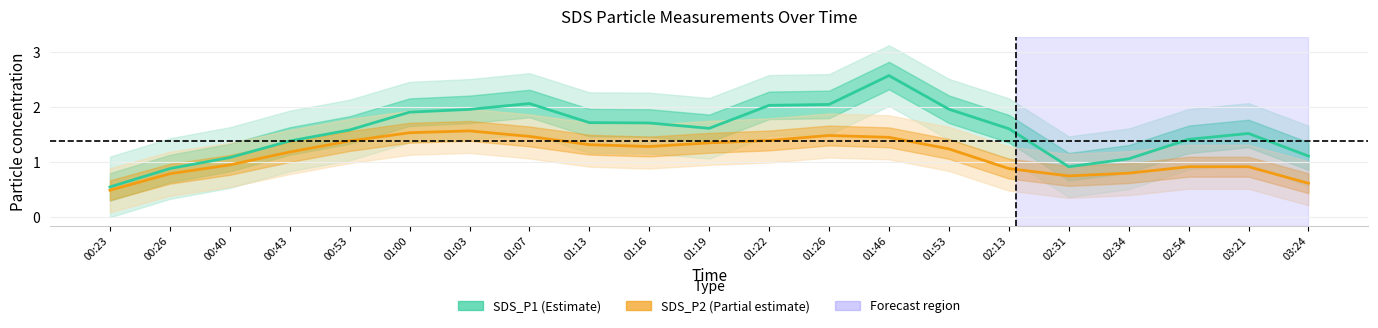

What is the sum of the SDS_P2 (Partial estimate) values at 02:13 and 01:00?

2.4